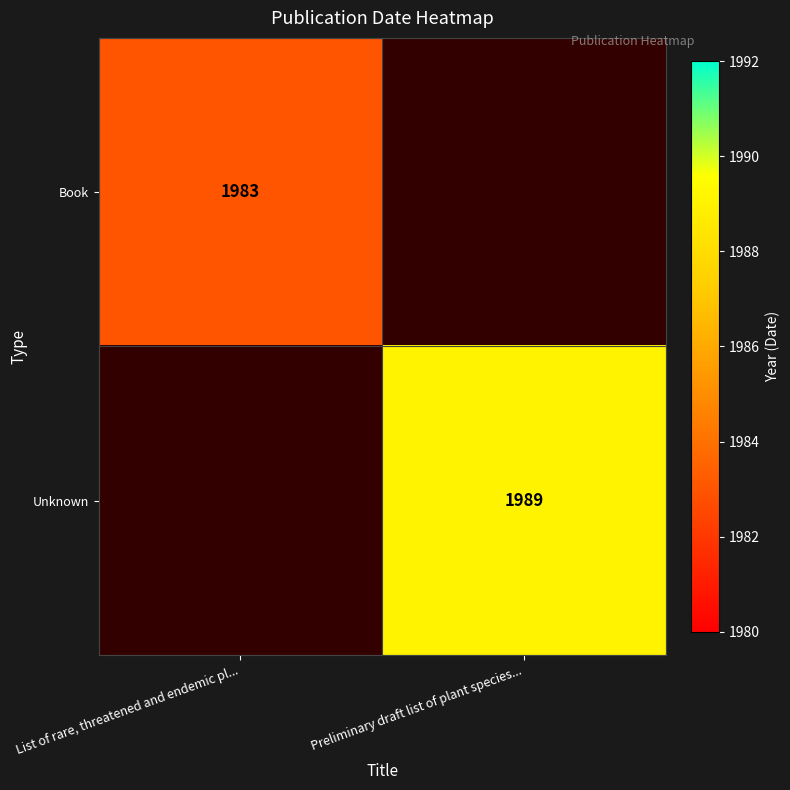

What is the maximum value shown in the chart?

1989